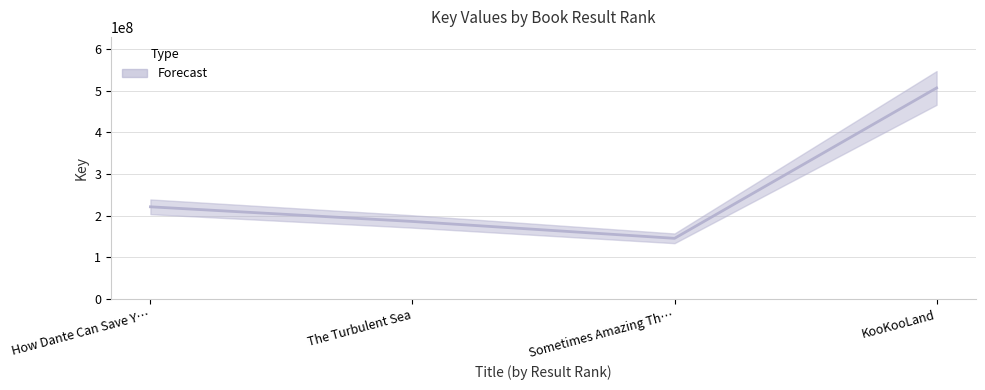

How many categories are shown in the chart?

4